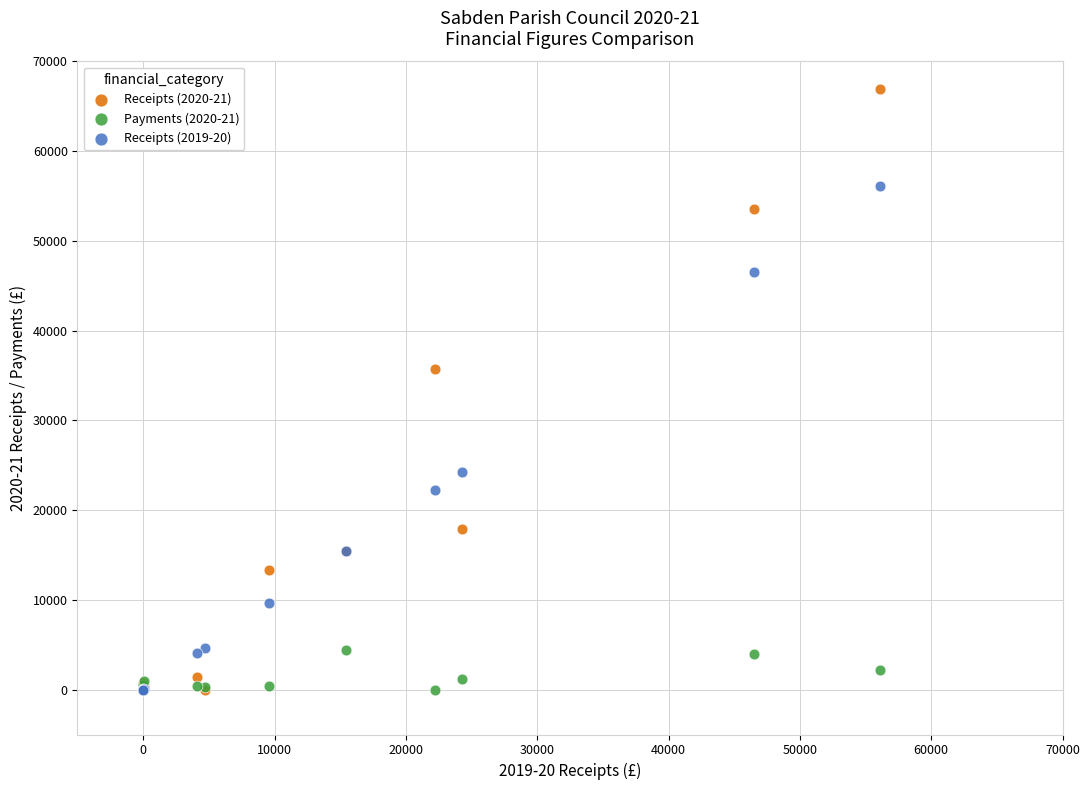

Across all series, what Y value is closest to 33463?

35701.1